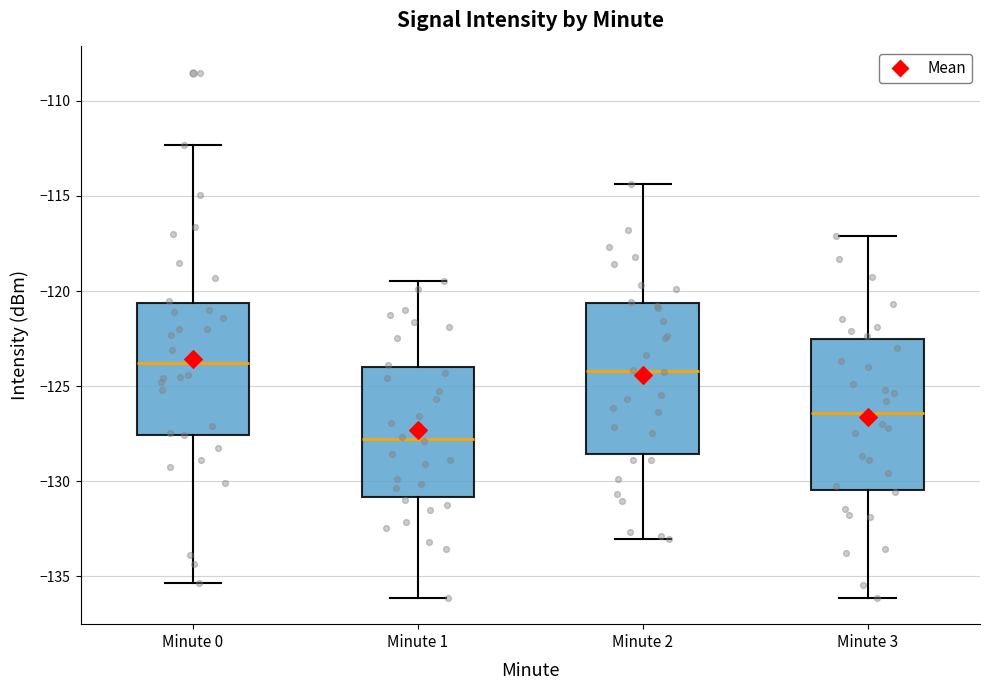

Reading left to right, read every box against the y-axis: the position of its median line, the range the box covers, and the ends of its whiskers. The values are not printed on the chart, so give them approximately, as read against the axis.

Minute 0: median -124.0, box -127.5 to -120.5, whiskers -135.5 to -112.5
Minute 1: median -128.0, box -131.0 to -124.0, whiskers -136.0 to -119.5
Minute 2: median -124.0, box -128.5 to -120.5, whiskers -133.0 to -114.5
Minute 3: median -126.5, box -130.5 to -122.5, whiskers -136.0 to -117.0